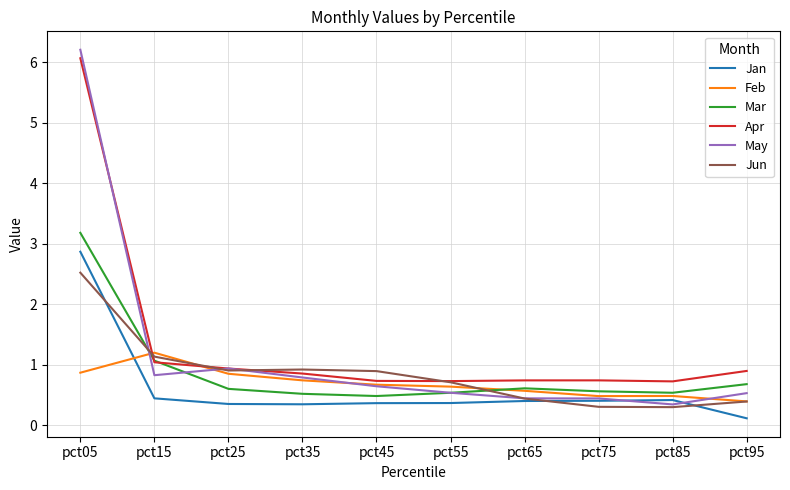

Is it true that Apr equals 0.7 at pct85?

True